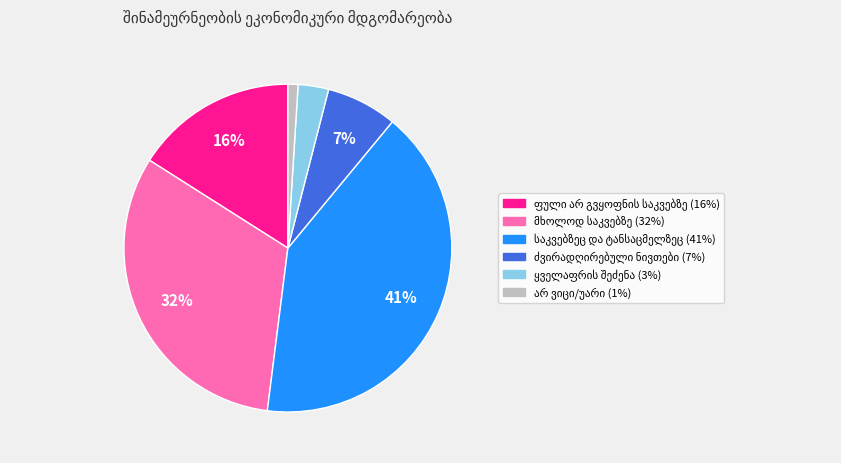

Does any single category account for the majority?

No